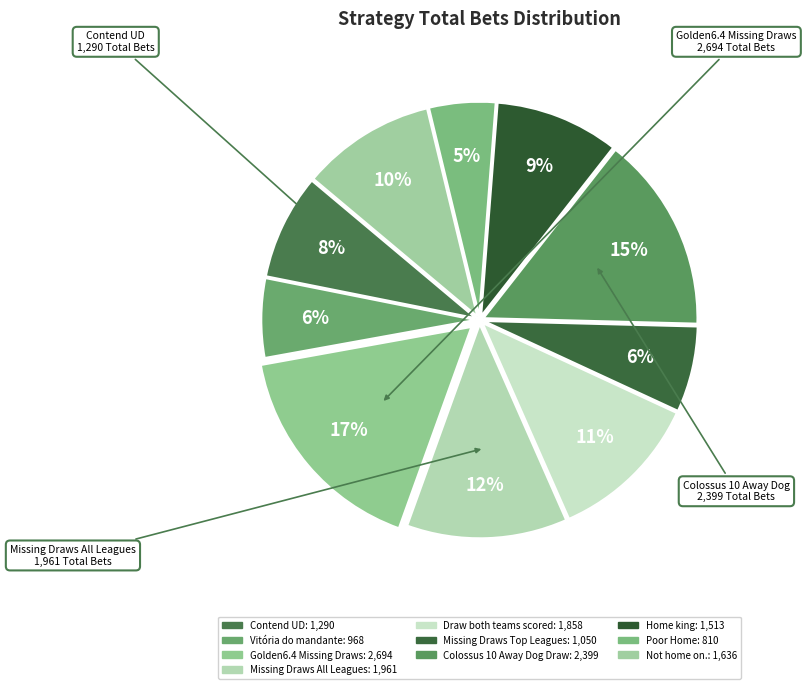

How many slices are in this pie chart?

10